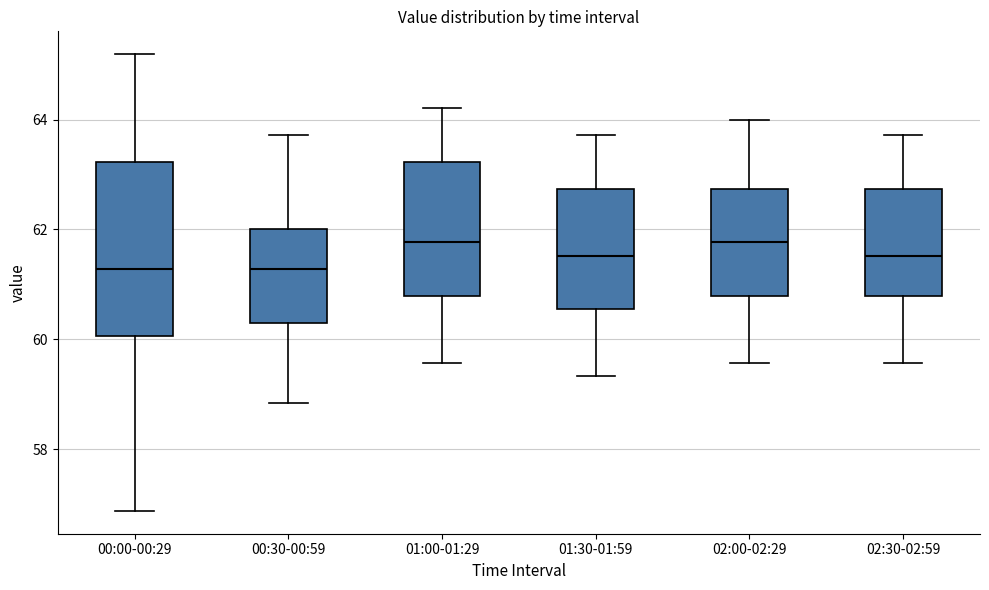

Which box is the tallest, from its lower edge to its upper edge?

00:00-00:29